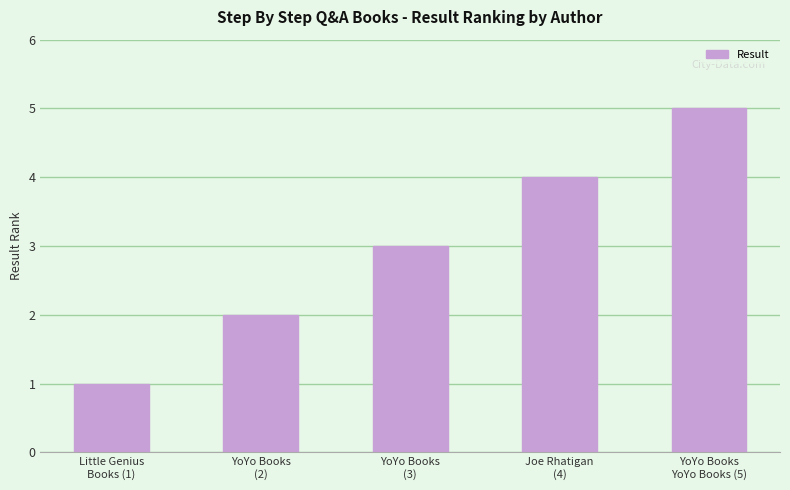

What is the greatest value displayed?

5